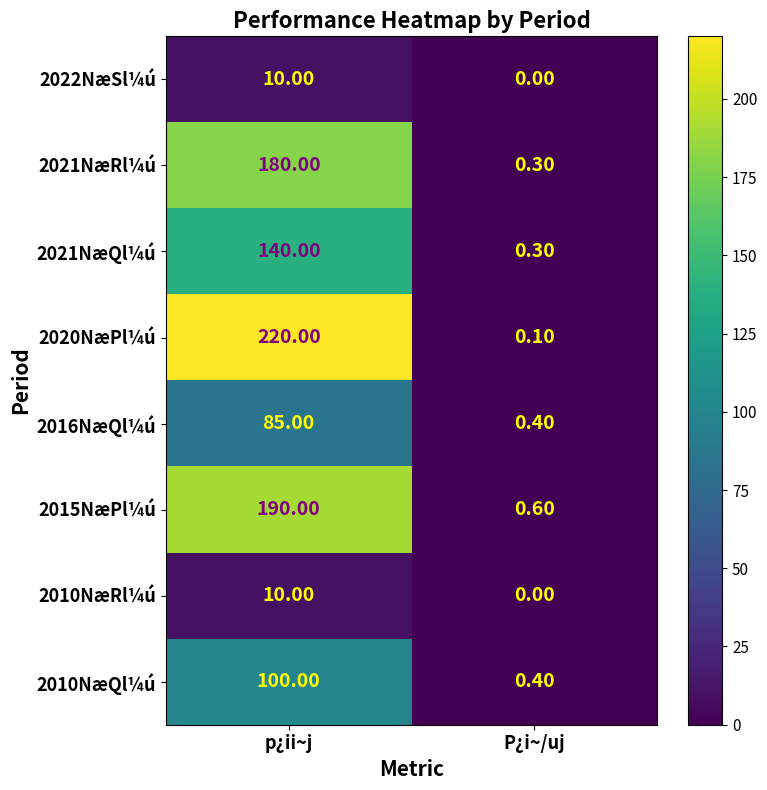

What is the spread (max minus min) of values at P¿i~/uj?

0.6